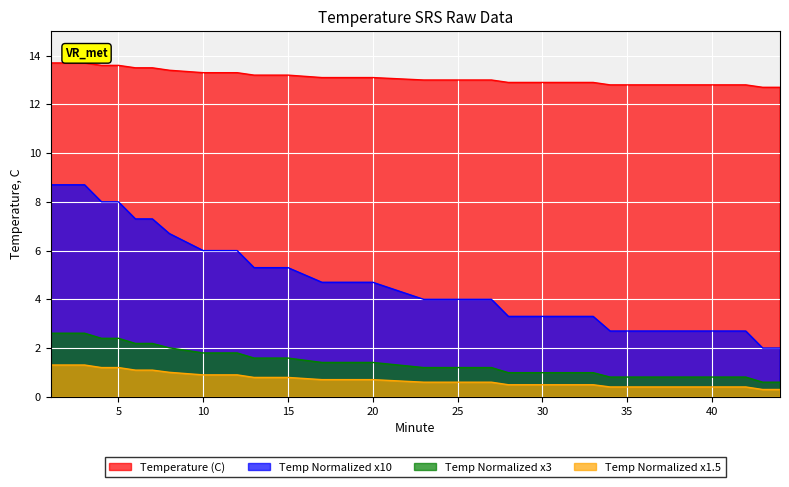

What is the sum of all Temp_normalized values?

184.2